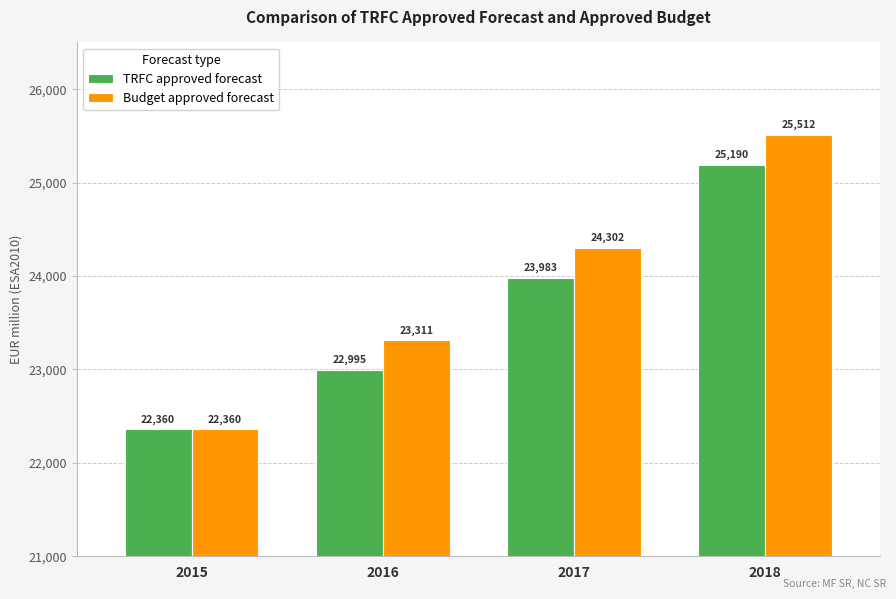

Are the bars grouped side by side (vs. stacked)?

Yes